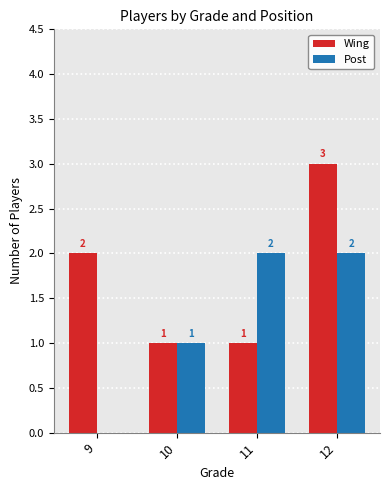

What is the total value across all series at 12?

5